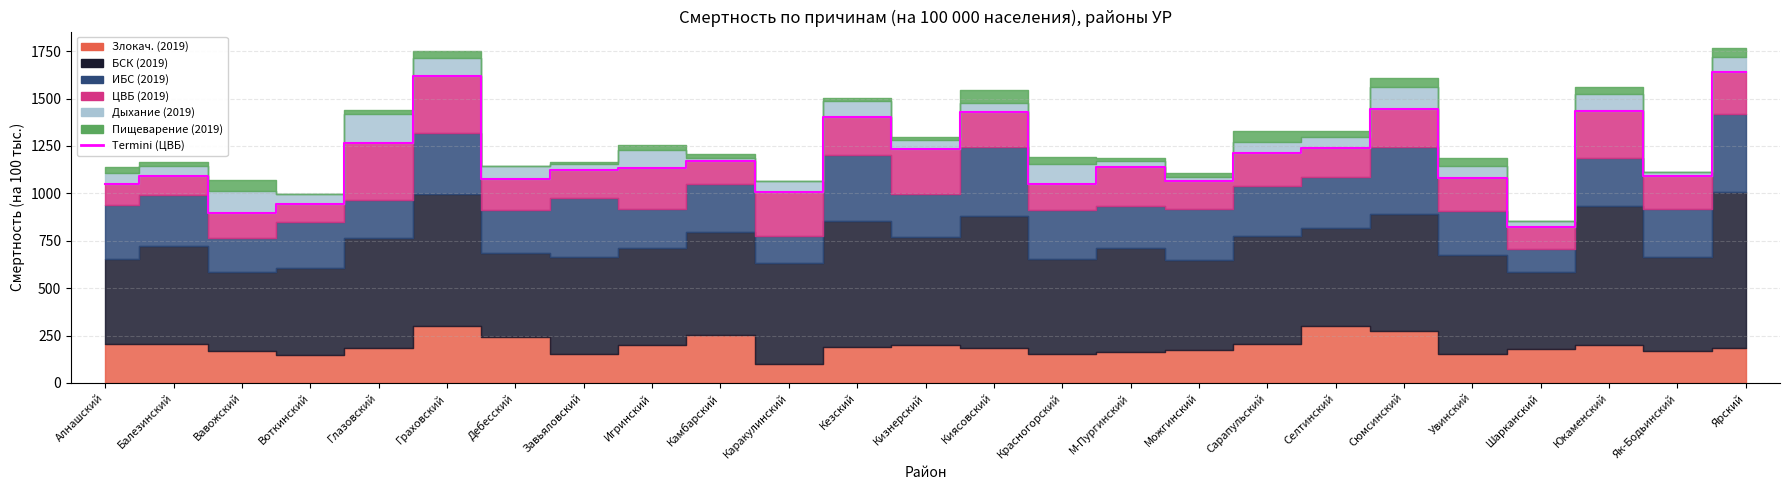

What is the value of the ИБС (2019) point at the 18th from the left?

263.0